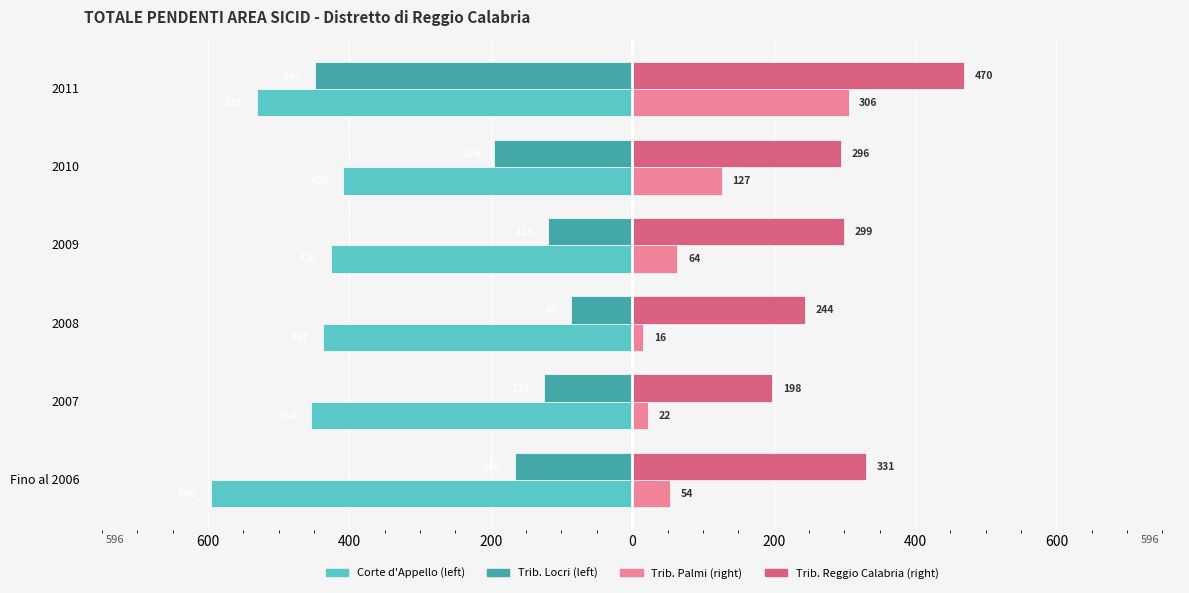

Does the chart contain stacked bars?

No